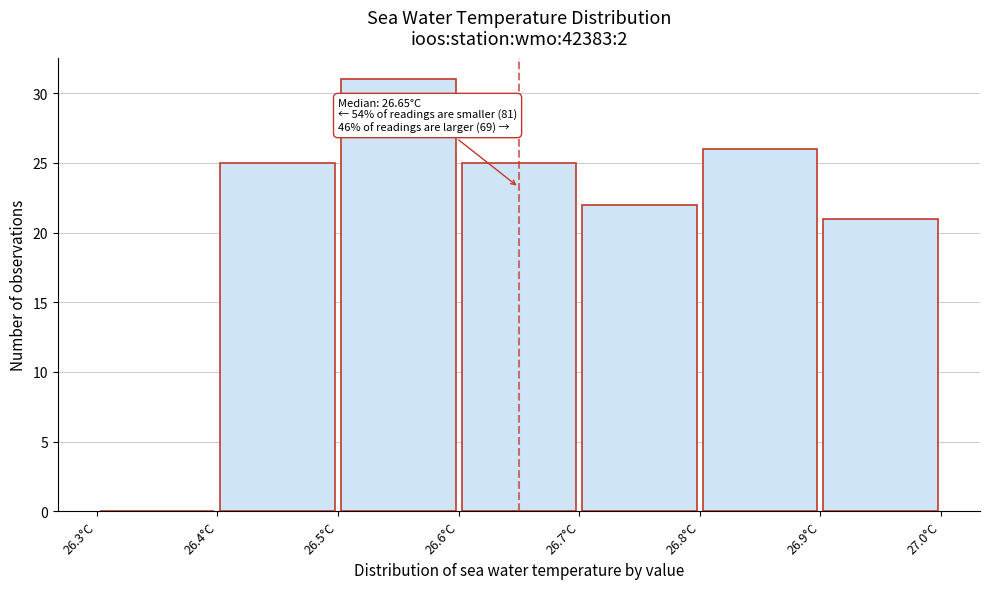

Over which range of the x-axis is the bar tallest?

26.5 to 26.6